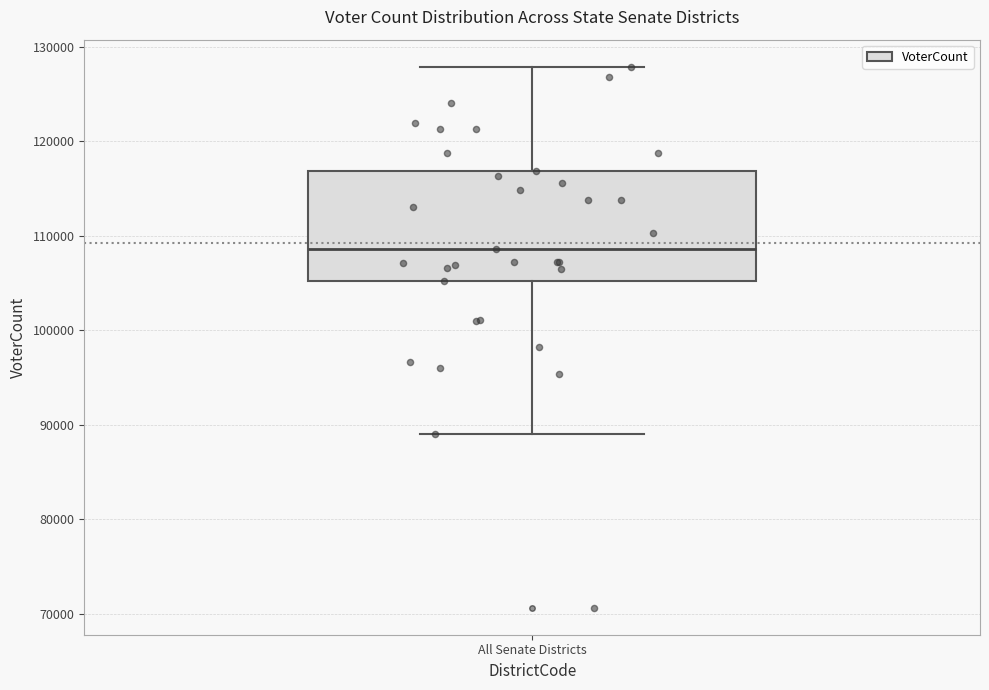

Where is the lower edge of the box for All Senate Districts on the y-axis? The values are not printed on the chart, so give them approximately, as read against the axis.

105000